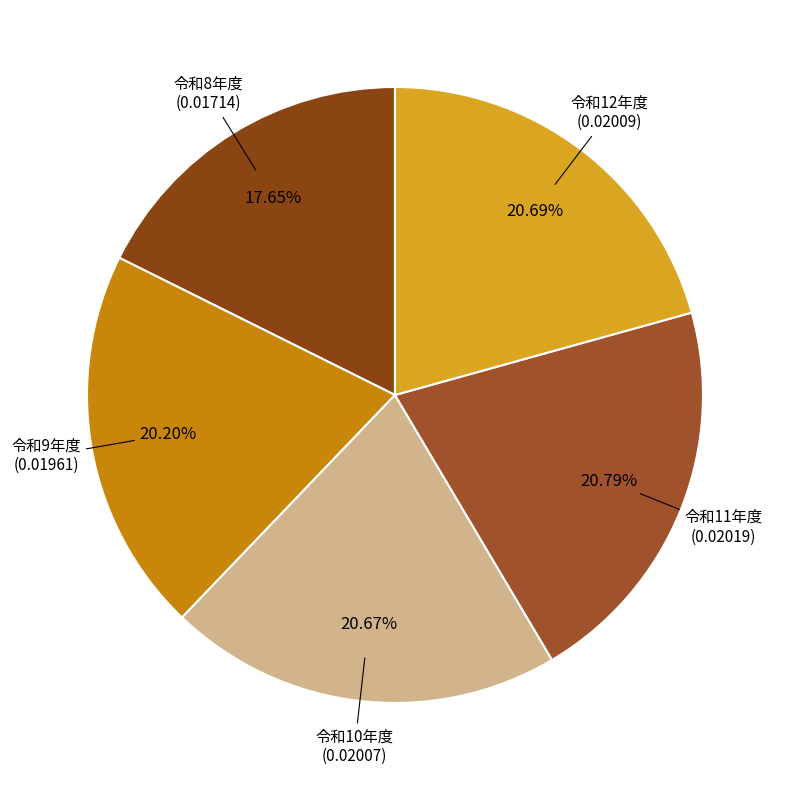

To the nearest percent, what is the difference between the largest and smallest slice percentages?

3%